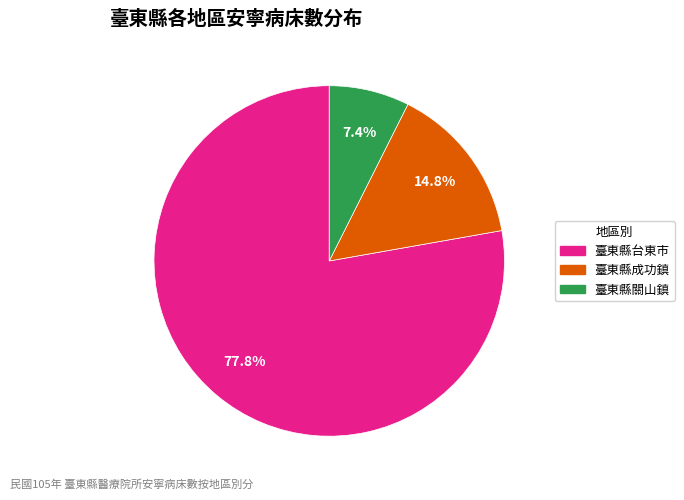

Is there a majority slice in this chart?

Yes